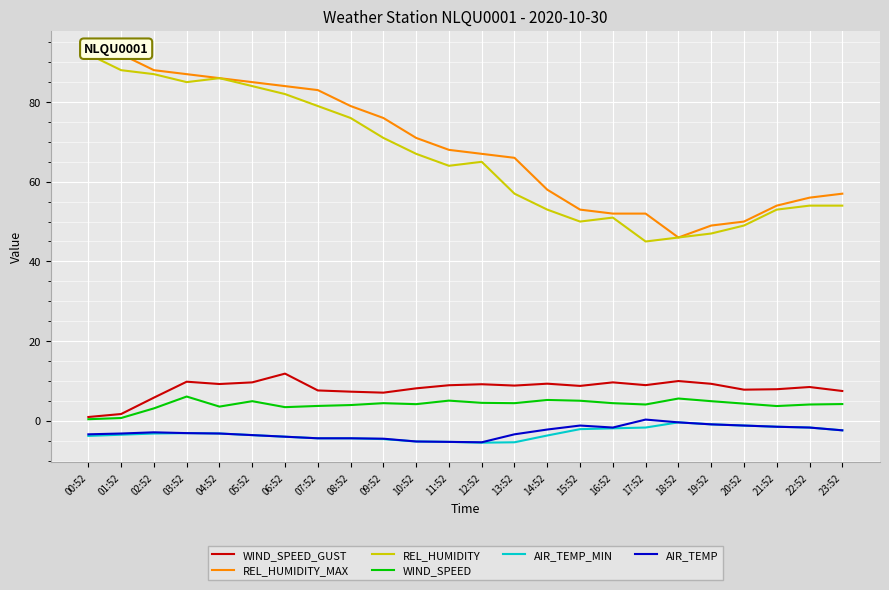

Rank the series by their maximum value, from lowest to highest.

AIR_TEMP_MIN, AIR_TEMP, WIND_SPEED, WIND_SPEED_GUST, REL_HUMIDITY, REL_HUMIDITY_MAX